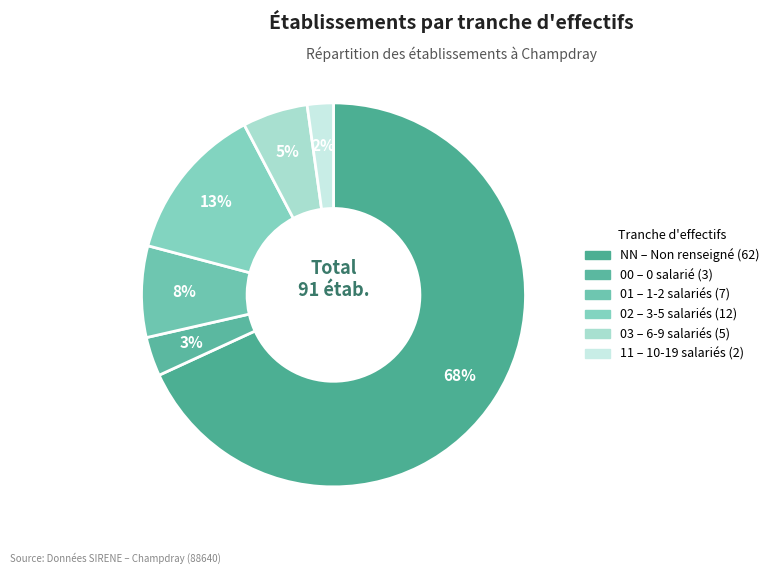

Count the number of slices in the pie.

6